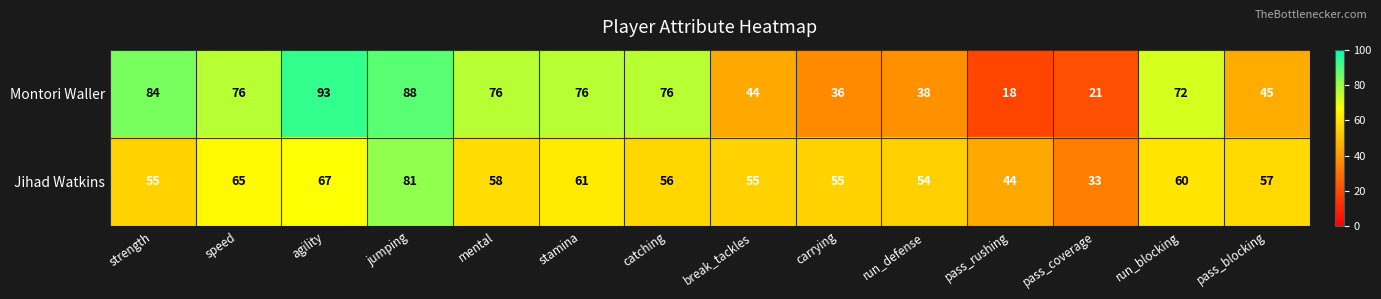

Rank the series at mental from lowest to highest value.

Jihad Watkins, Montori Waller